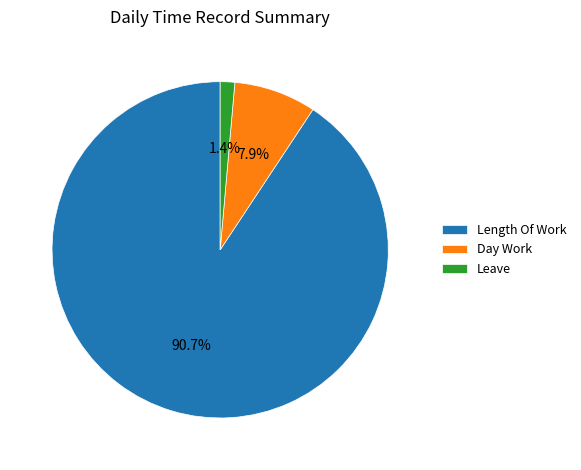

Count the number of slices in the pie.

3